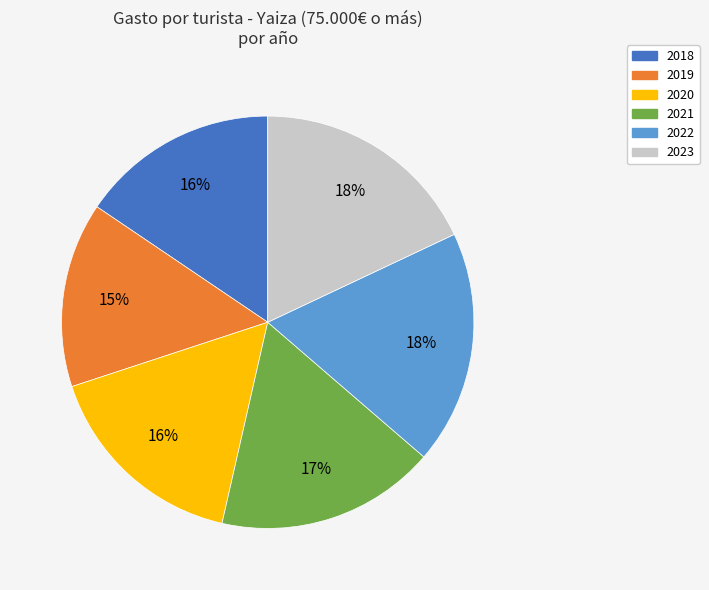

To the nearest percent, what is the average slice percentage?

17%